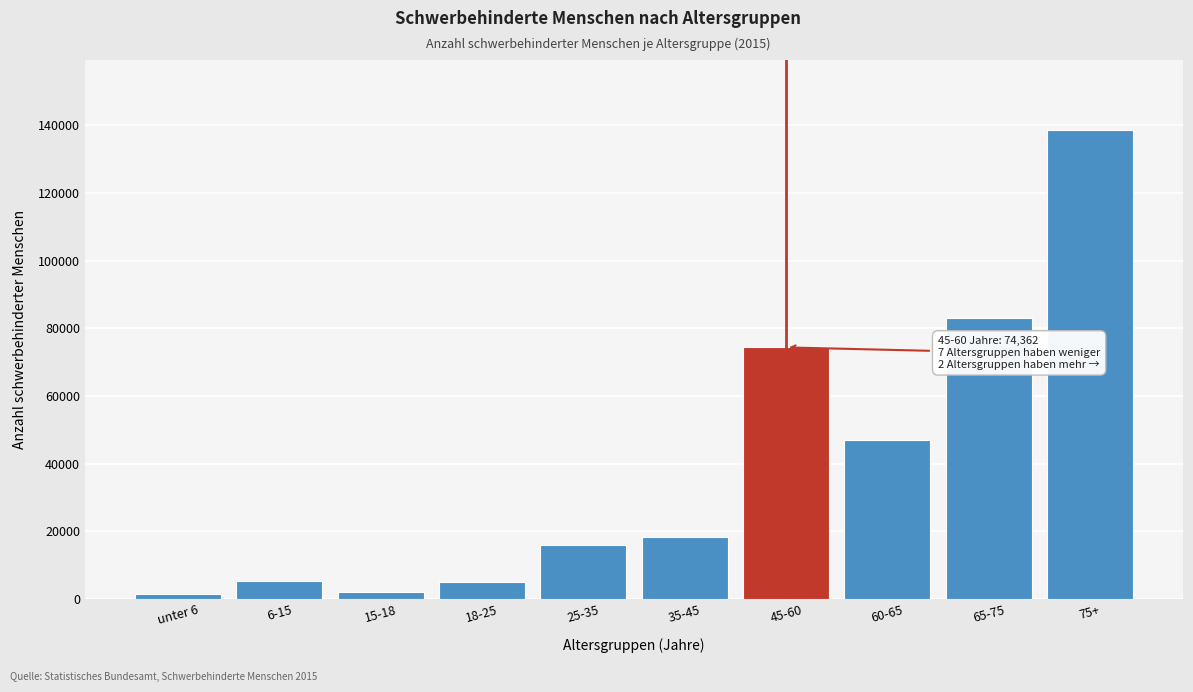

What is the label of the 6th bar from the right?

25-35